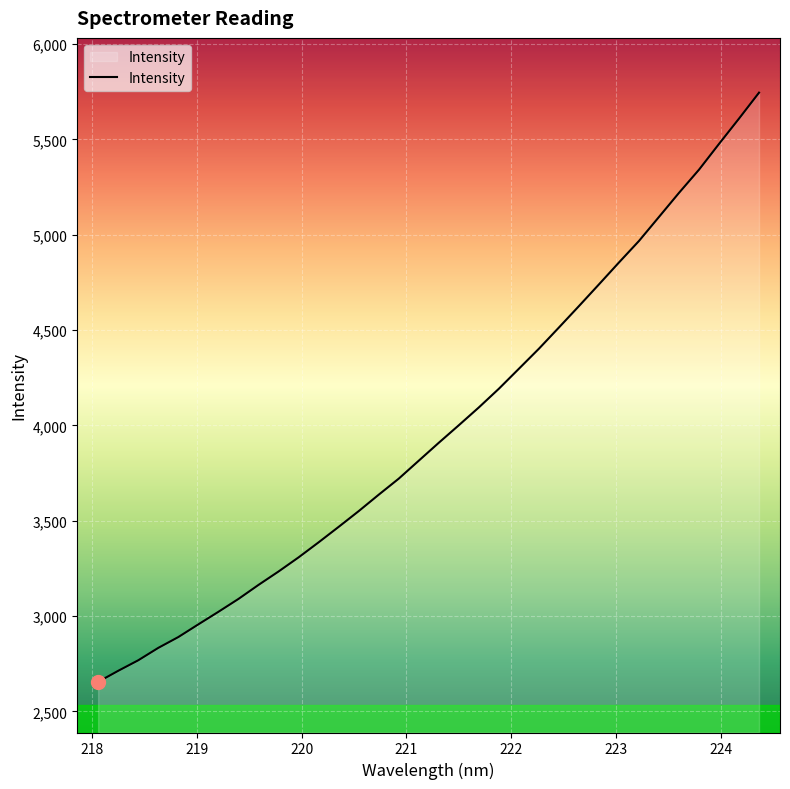

What is the difference between the maximum and minimum values?

3091.1